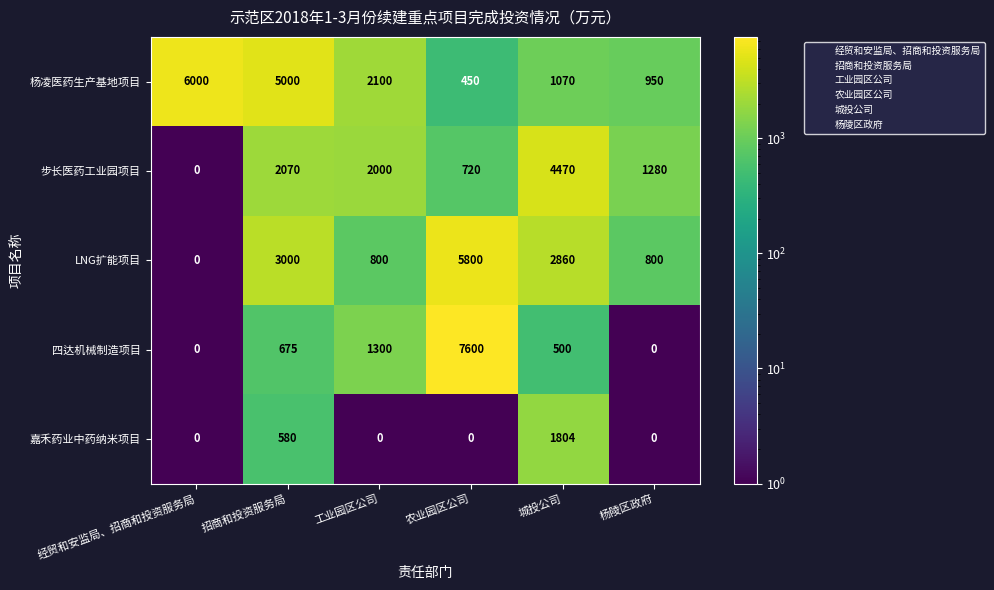

What is the greatest value displayed?

7600